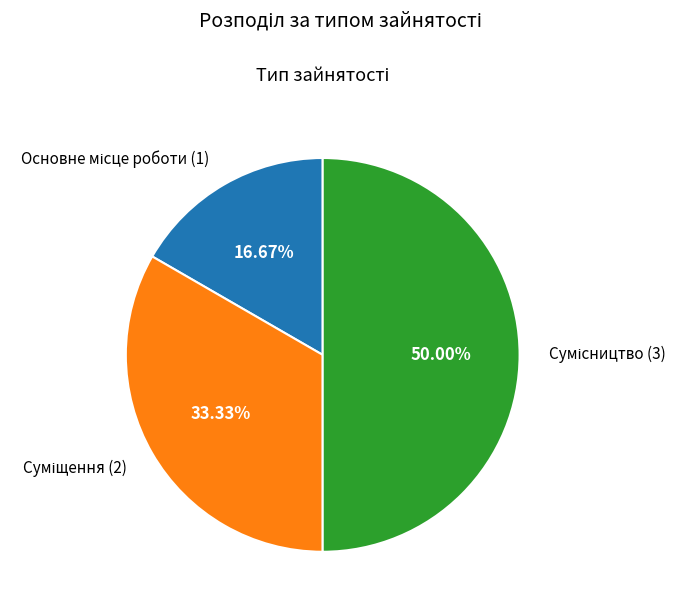

What is the smallest slice in the pie chart?

Основне місце роботи